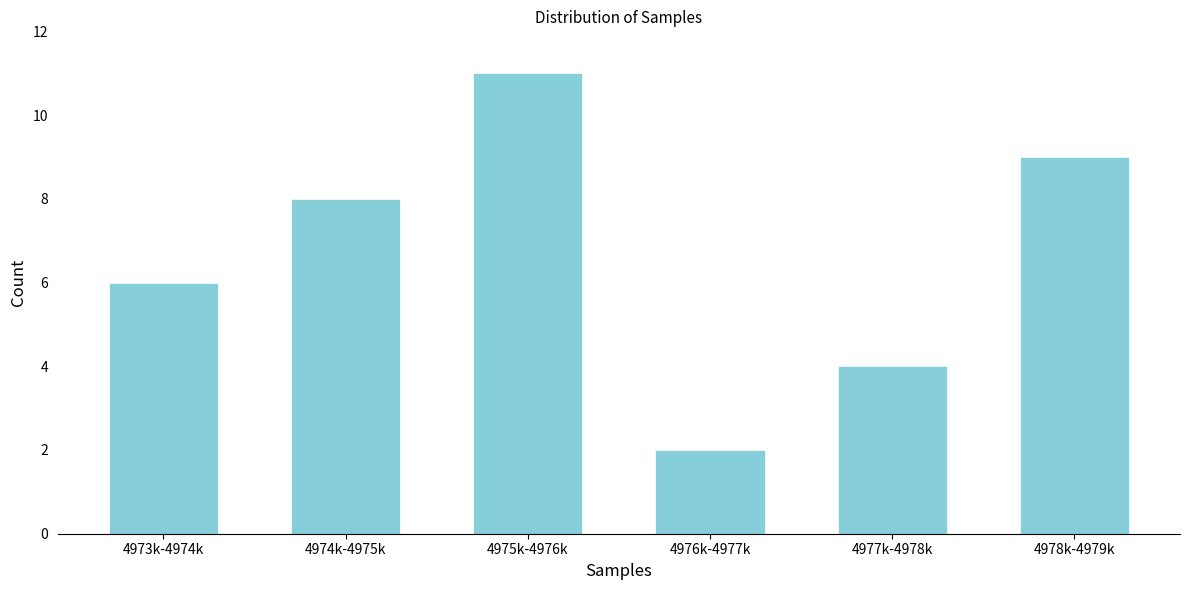

Reading left to right, transcribe all the data shown in this chart.

6	8	11	2	4	9